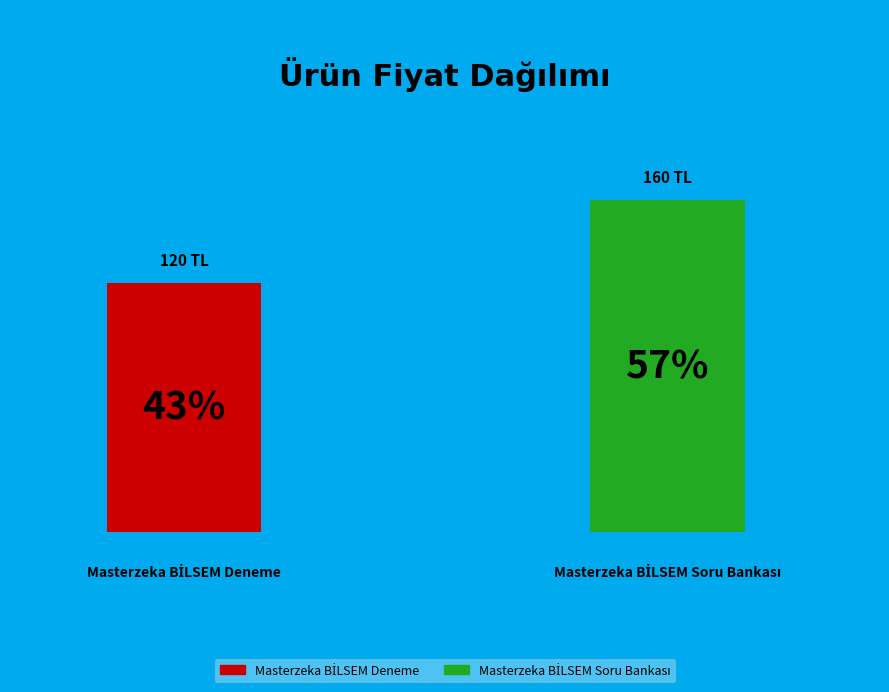

How many segments does this pie chart have?

2